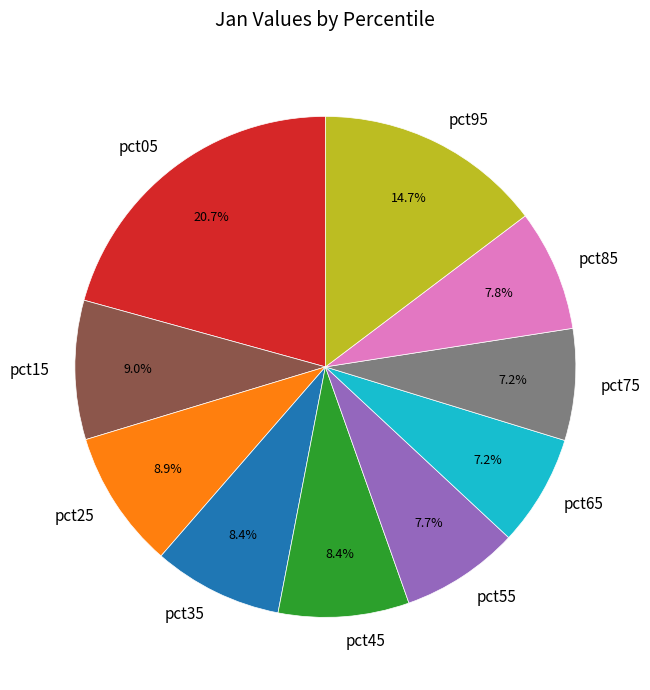

Does any single category account for the majority?

No